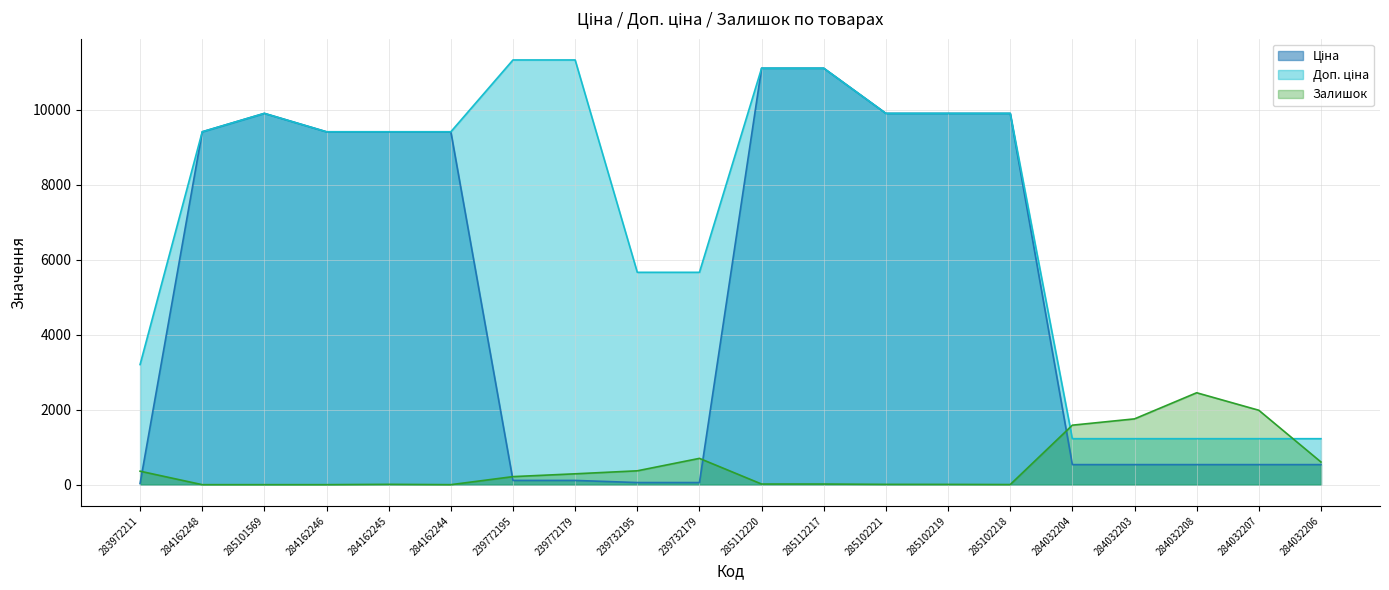

Which series changed the most between 239772179 and 239732179?

Доп. ціна